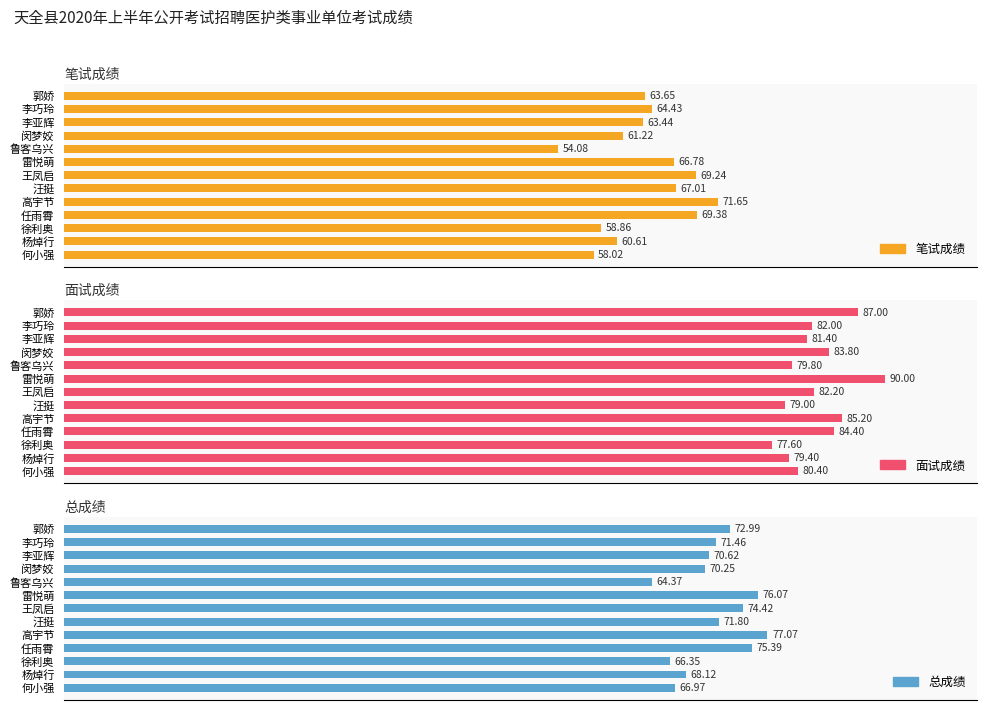

At how many categories does at least one series exceed 60?

13